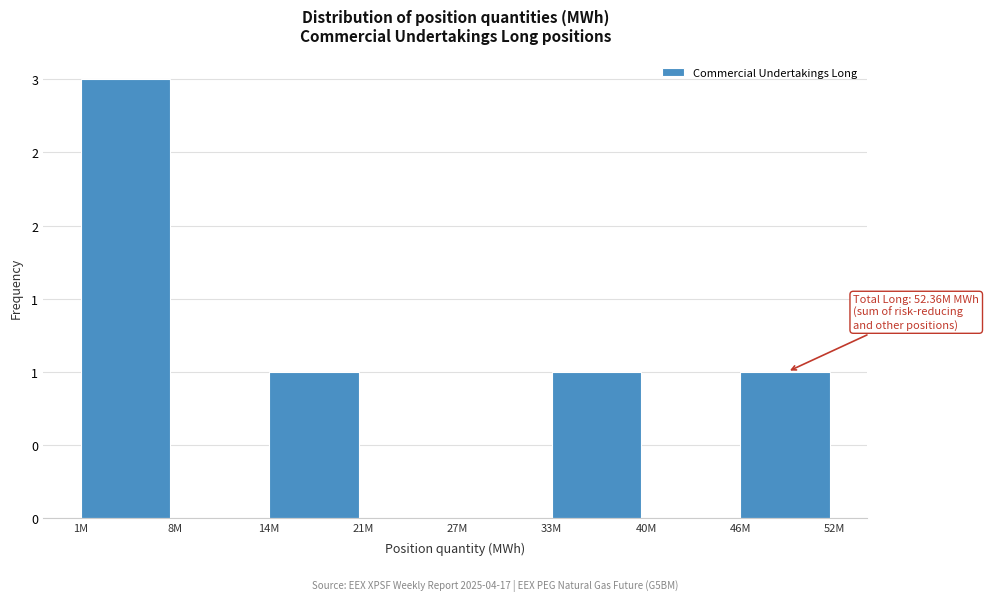

Are the bars horizontal?

No